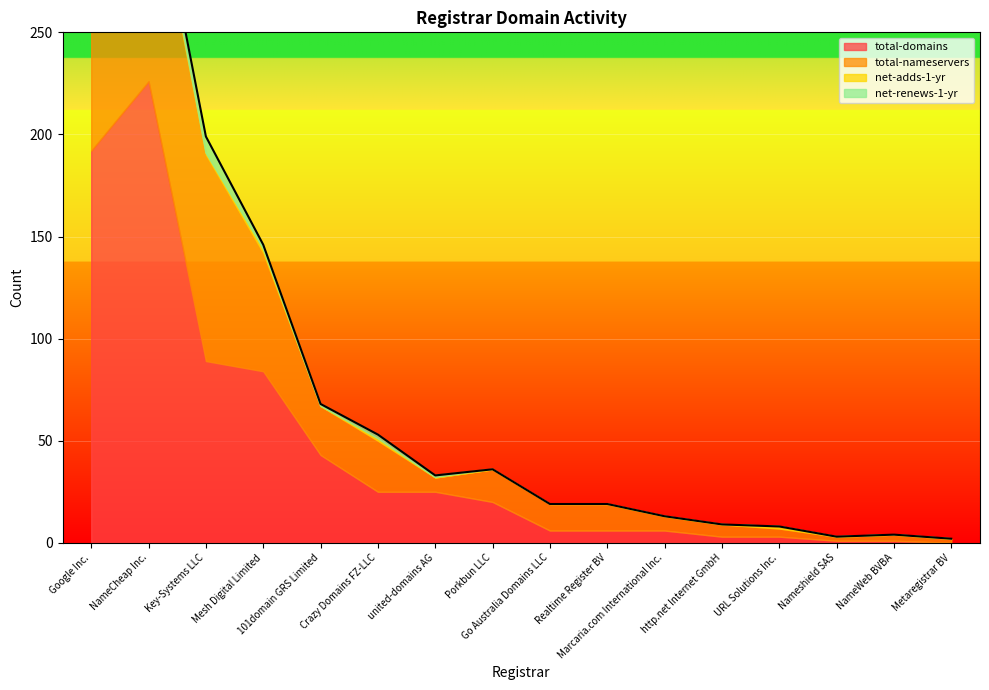

True or false: total-nameservers has more than 1 points higher than both neighbors.

True